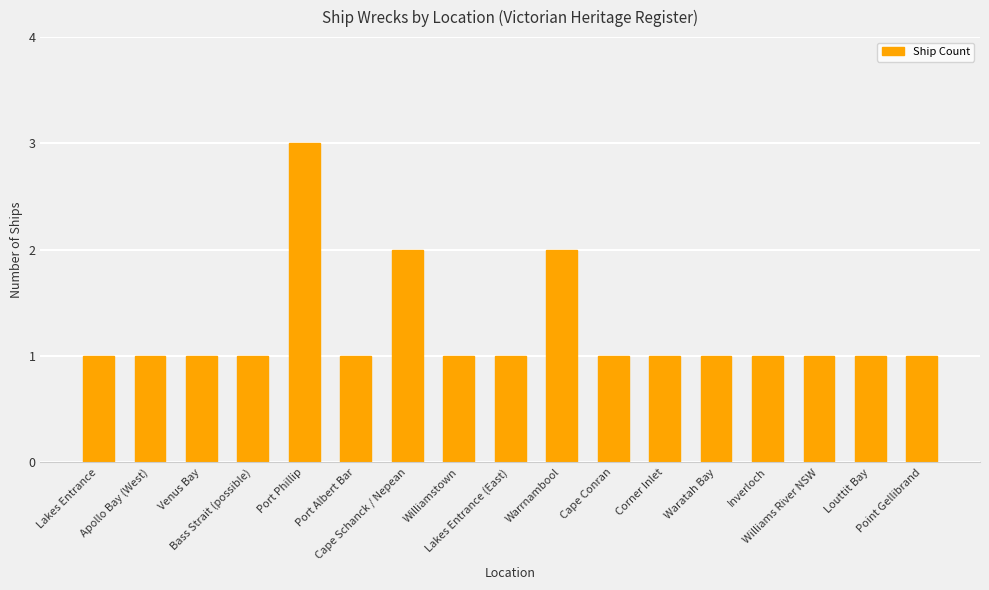

What is the difference between the maximum and minimum values?

2